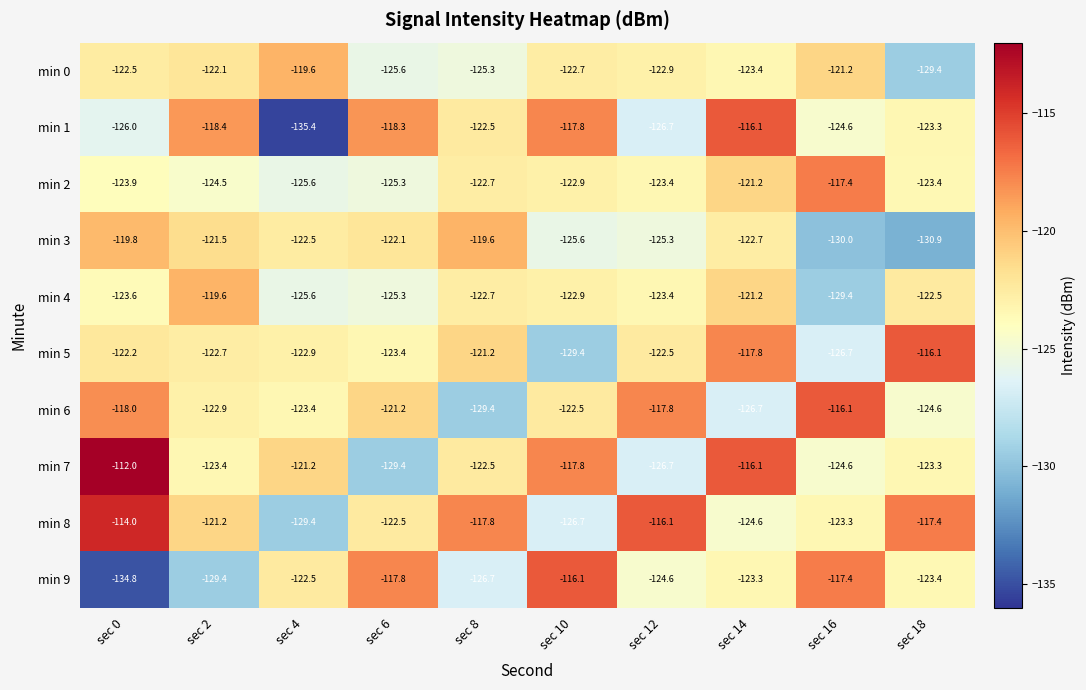

What is the difference between the maximum and minimum values in the min 7 series?

17.4